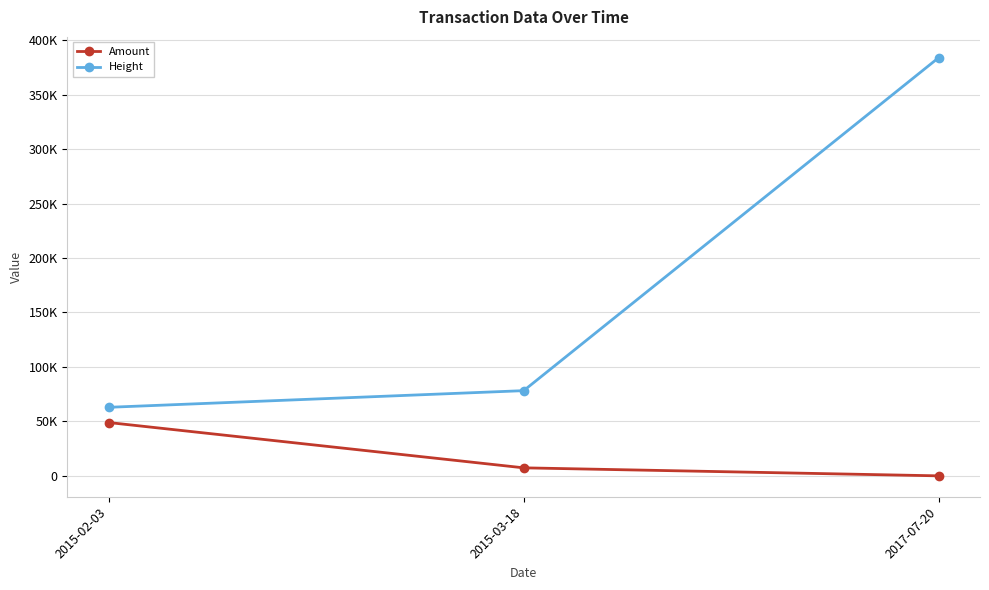

What are all the series names shown in the legend?

Amount, Height